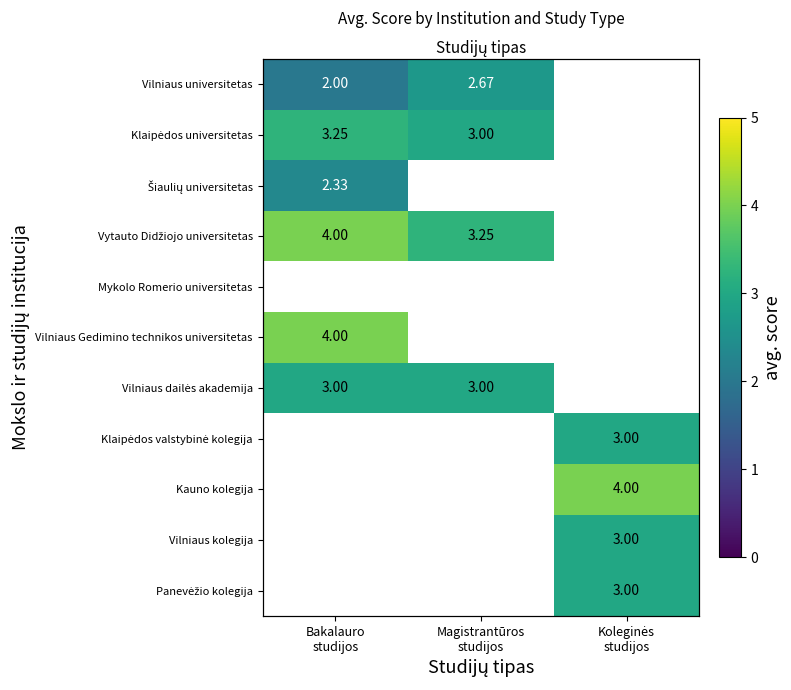

At how many categories does at least one series exceed 3?

3